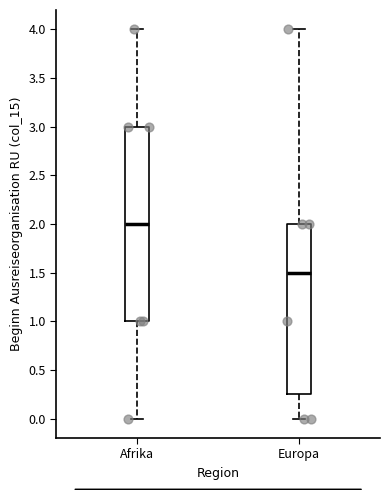

Where is the upper edge of the box for Europa on the y-axis? The values are not printed on the chart, so give them approximately, as read against the axis.

2.00